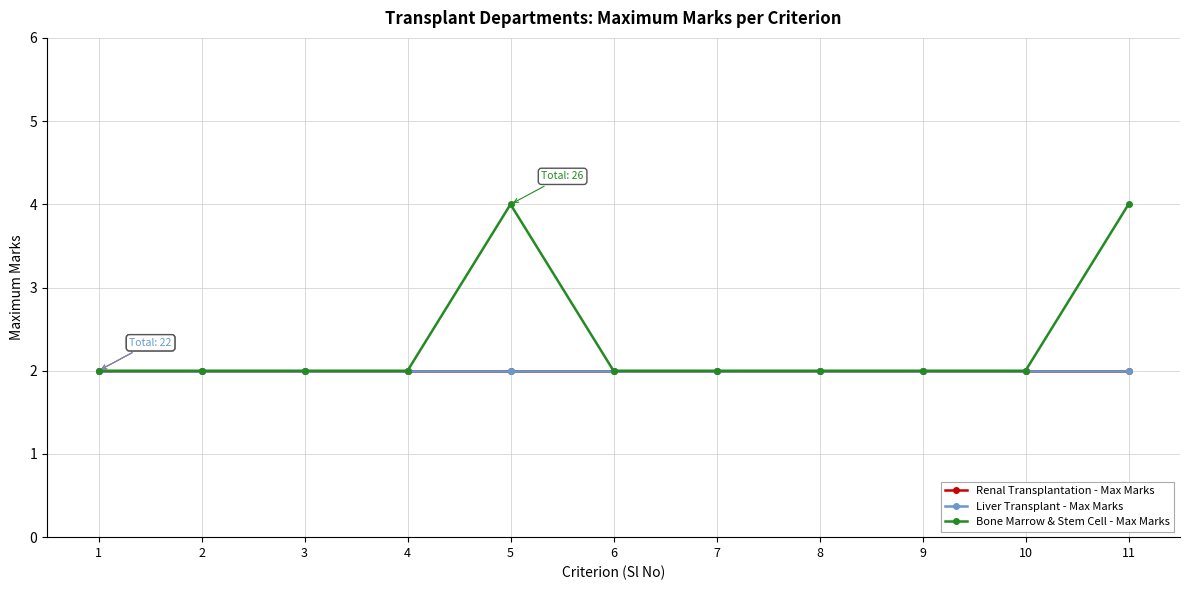

What are all the series names shown in the legend?

Renal Transplantation - Max Marks, Liver Transplant - Max Marks, Bone Marrow & Stem Cell - Max Marks